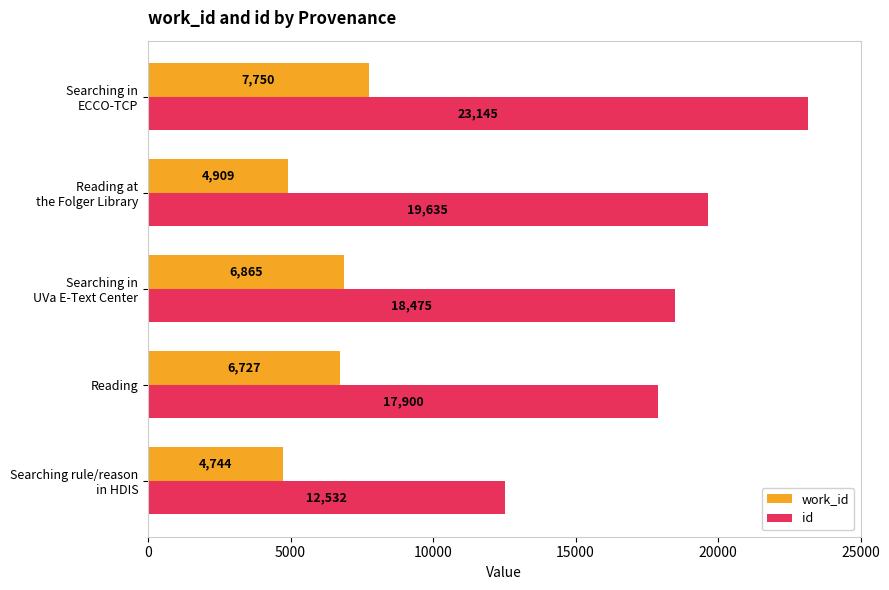

Rank the series by their average value, from lowest to highest.

work_id, id